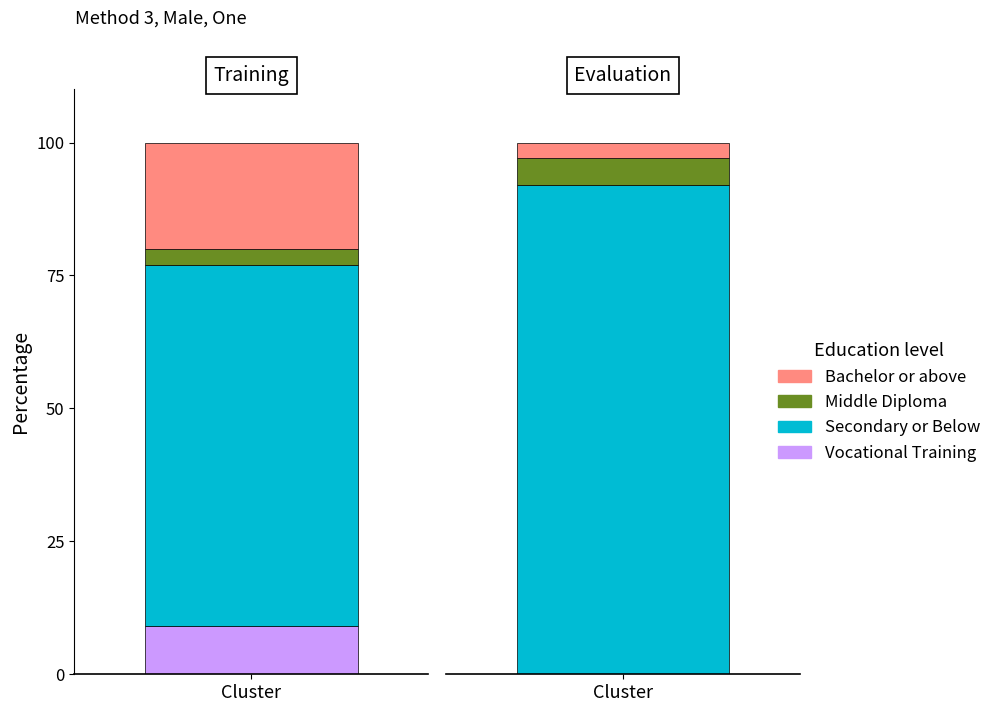

Which series has the largest total across all categories?

Secondary or Below